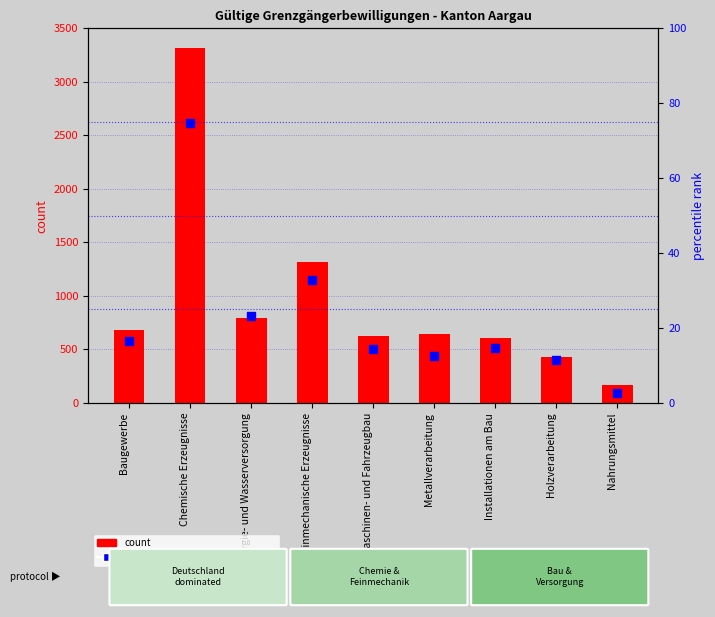

Which series has the largest Y range (max minus min)?

count